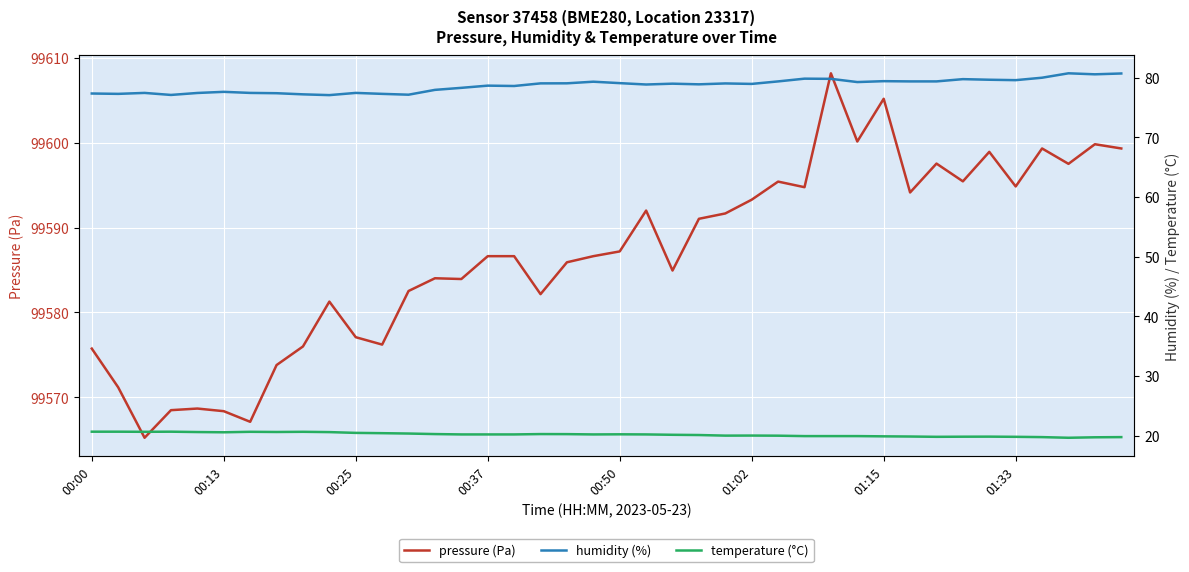

Is it true that pressure (Pa) equals 99568.4 at 00:13?

True